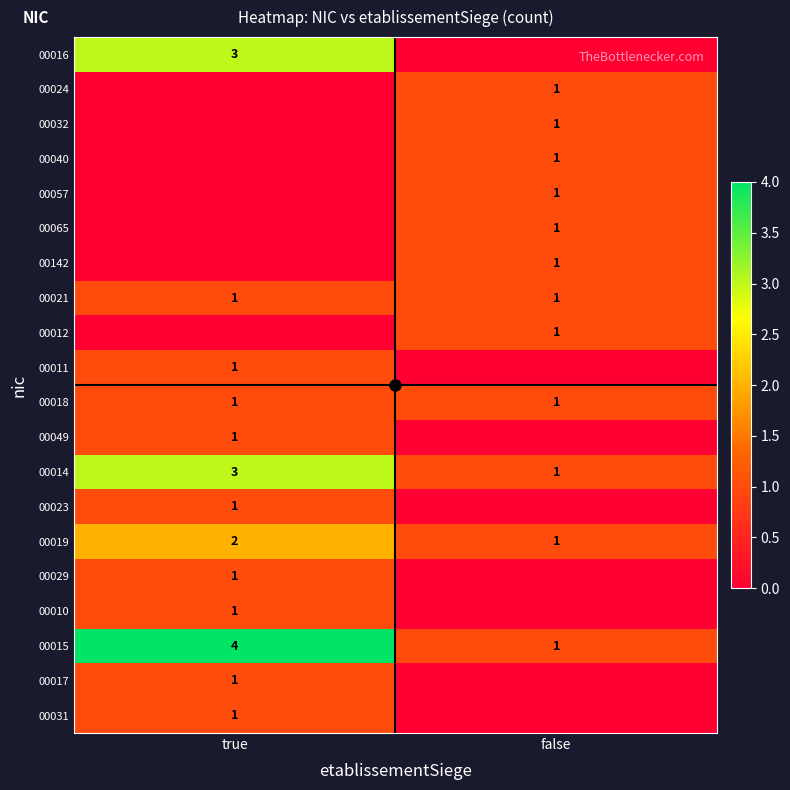

Which category has the highest value in the 00019 series?

true